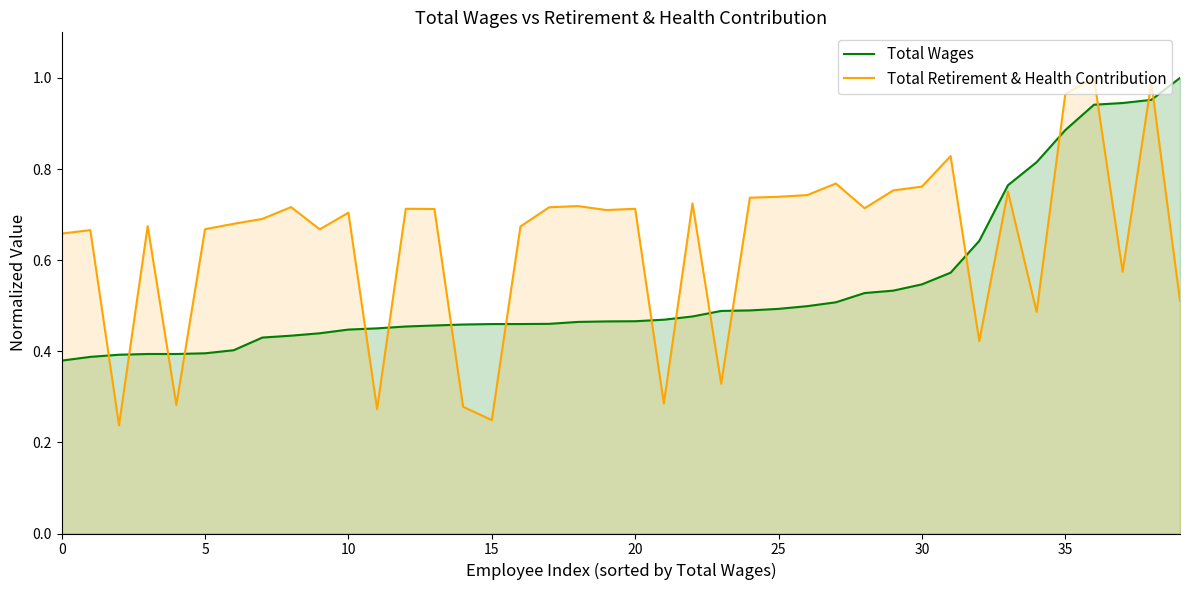

What is the minimum value for Total Wages?

0.4